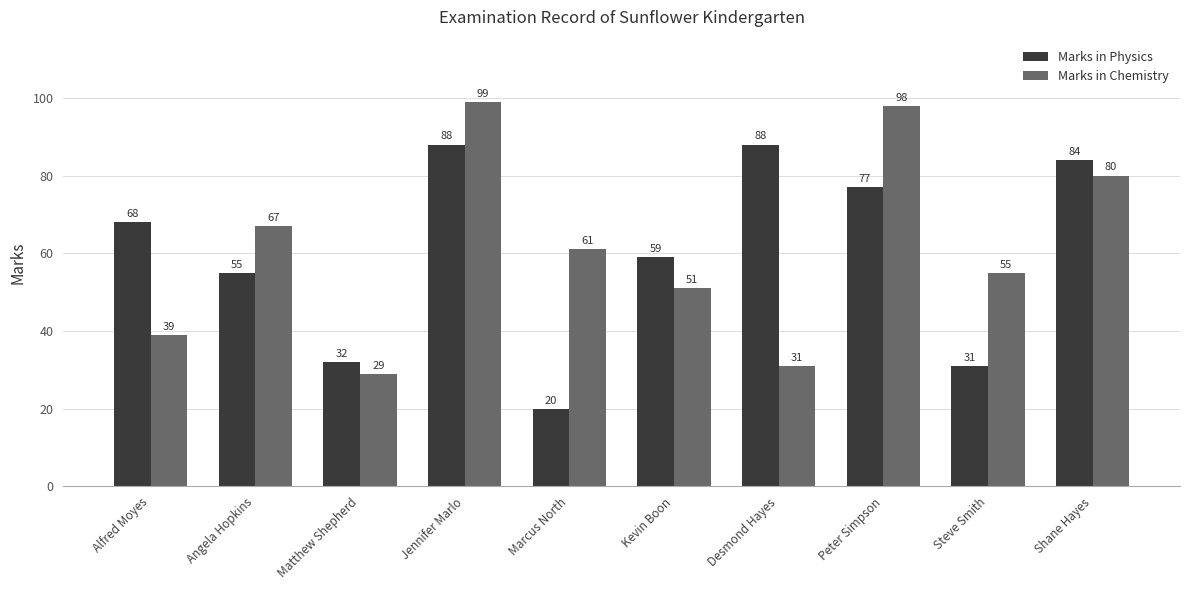

Are the bars horizontal?

No